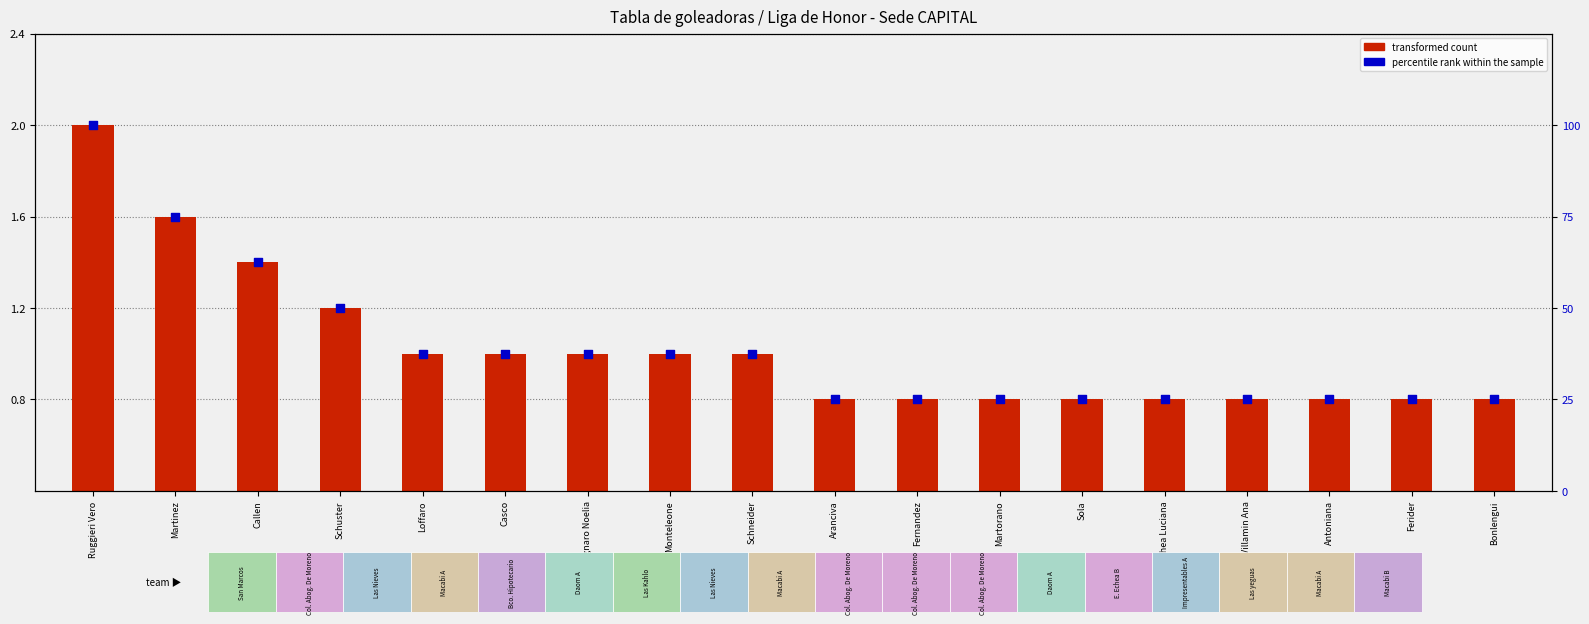

At which category is the sum across all series the highest?

Ruggieri Vero